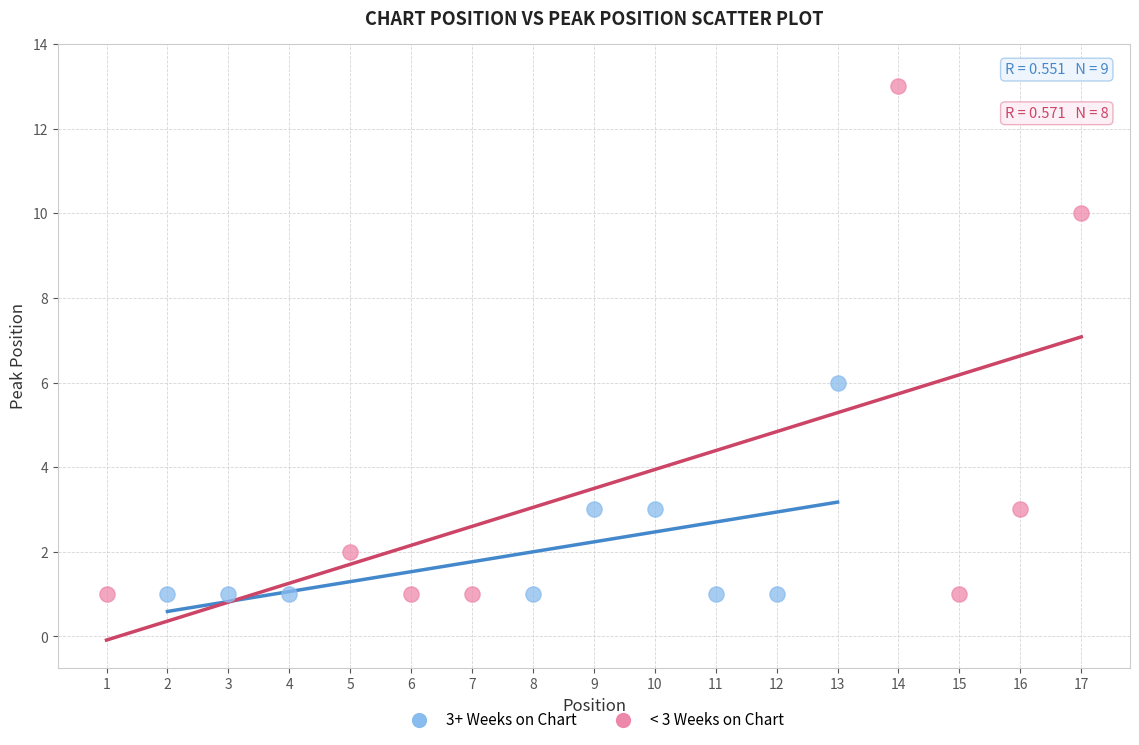

Which series reaches the maximum Y coordinate?

< 3 Weeks on Chart